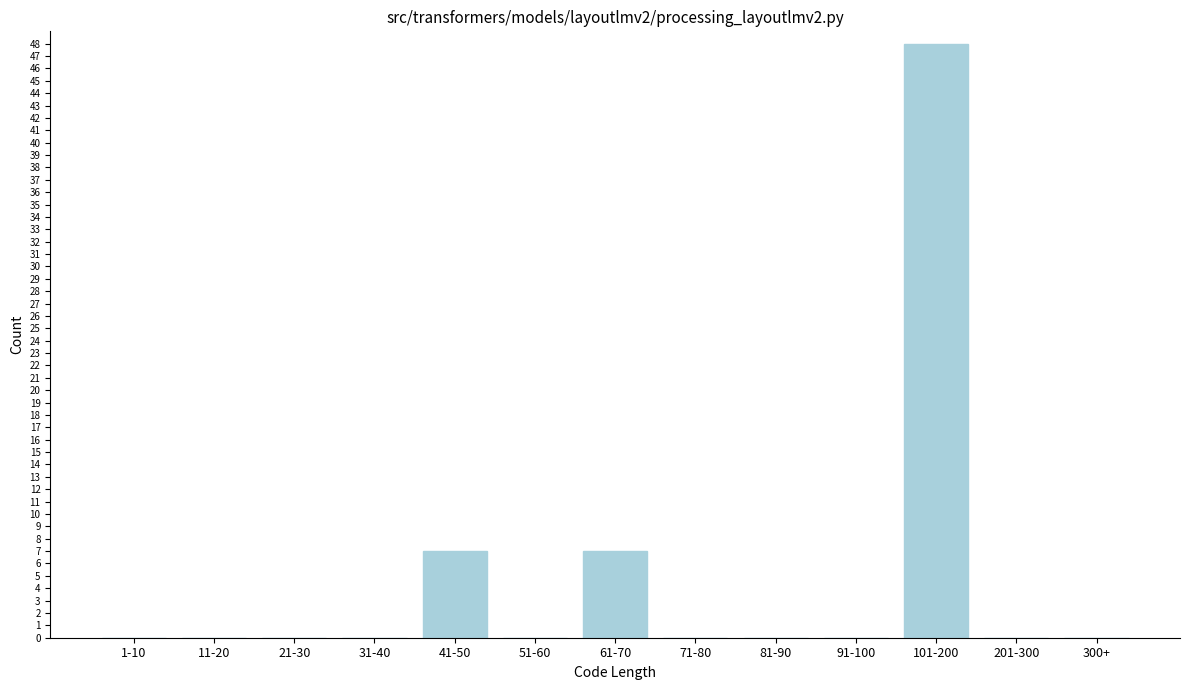

Reading left to right, what are all the values shown in this chart?

1-10=0	11-20=0	21-30=0	31-40=0	41-50=7	51-60=0	61-70=7	71-80=0	81-90=0	91-100=0	101-200=48	201-300=0	300+=0